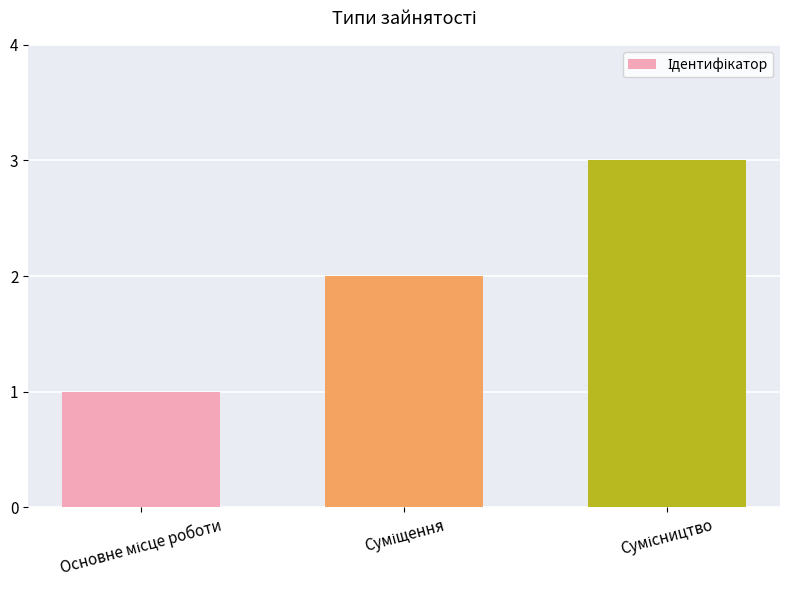

What is the maximum value shown in the chart?

3